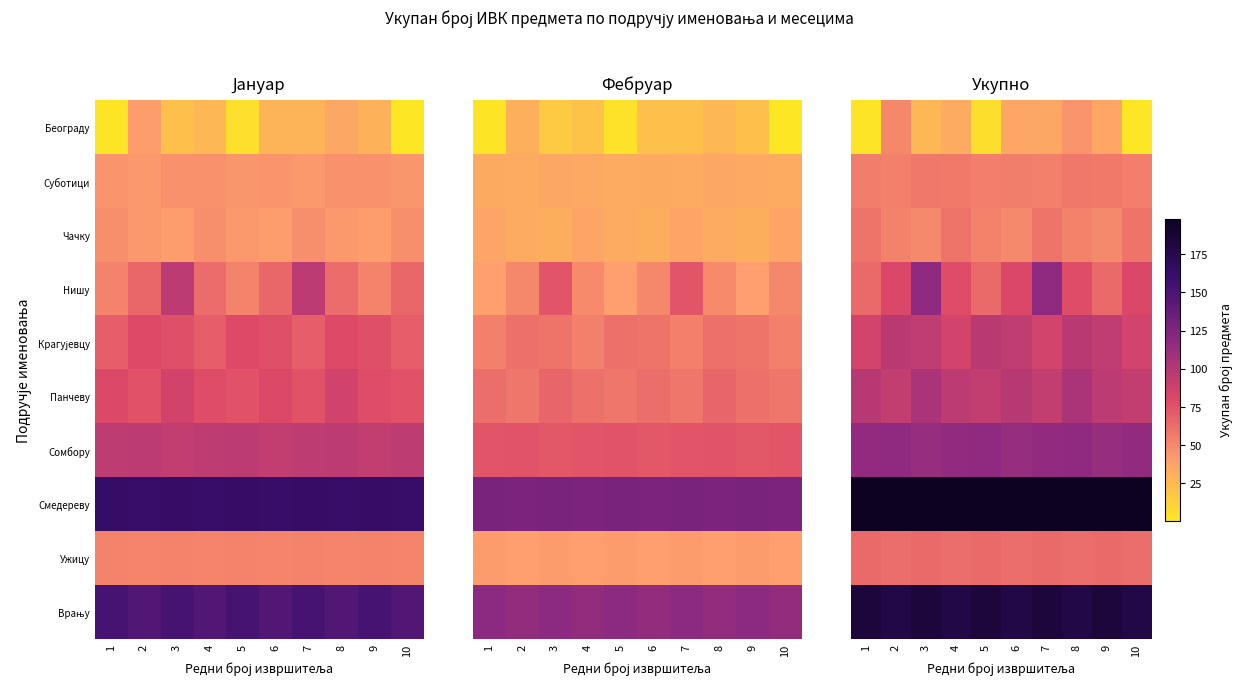

At how many categories does at least one series exceed 13?

10